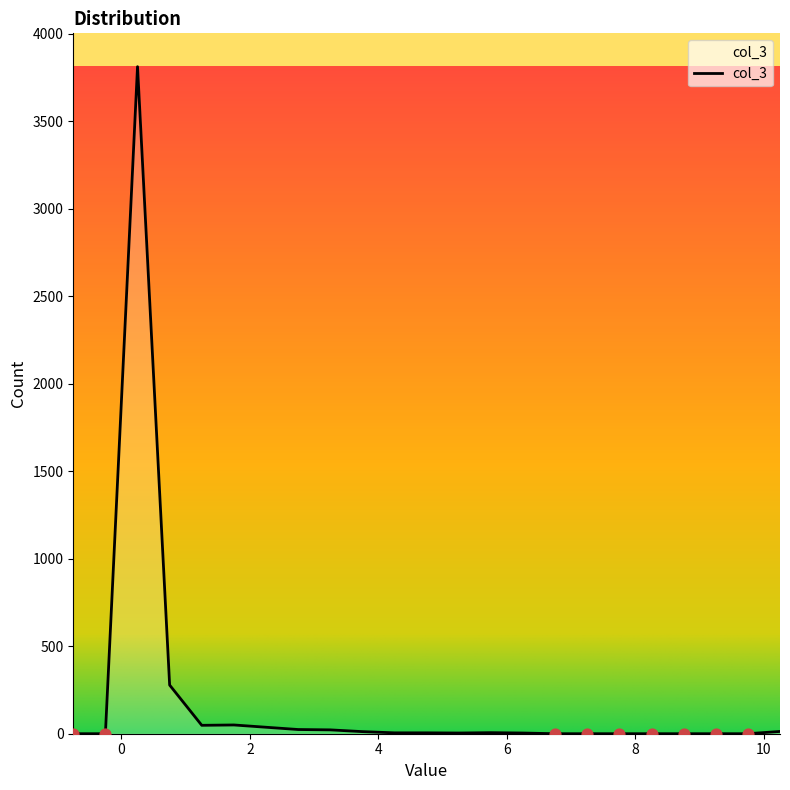

What is the maximum value shown in the chart?

3812